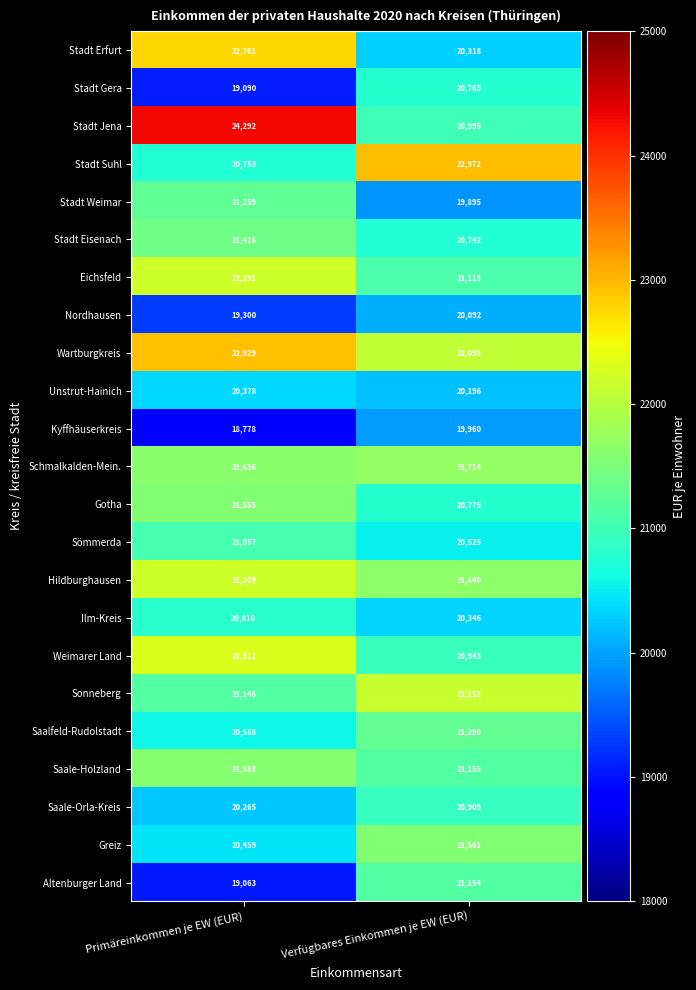

True or false: Ilm-Kreis has a value of 20810 at Primäreinkommen je EW (EUR).

True